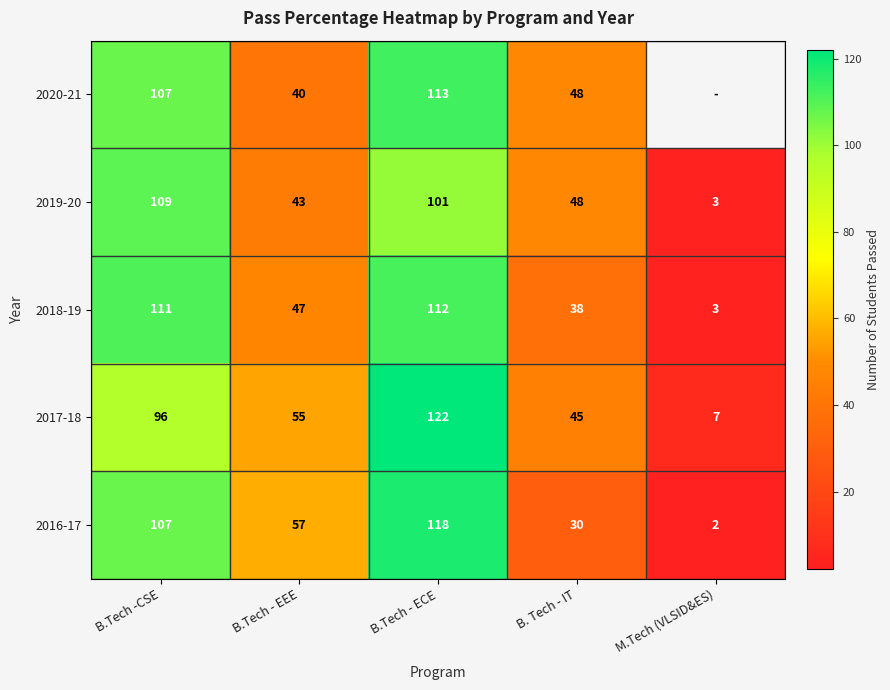

Where is 2018-19 nearest to the value 57?

B.Tech - EEE